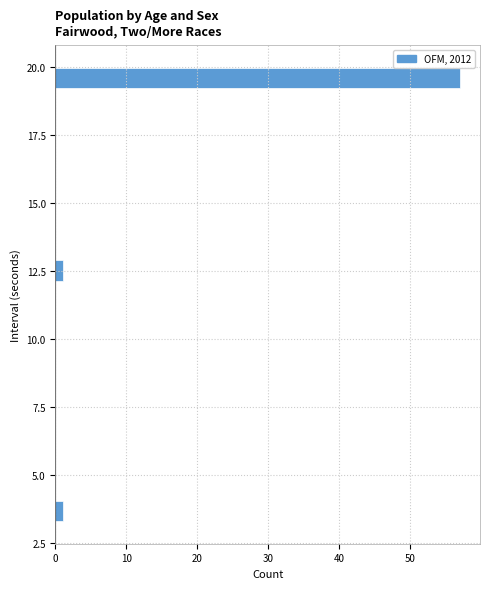

Around what value on the y-axis is the longest bar? Give the approximate position of its centre, as read against the axis.

19.5